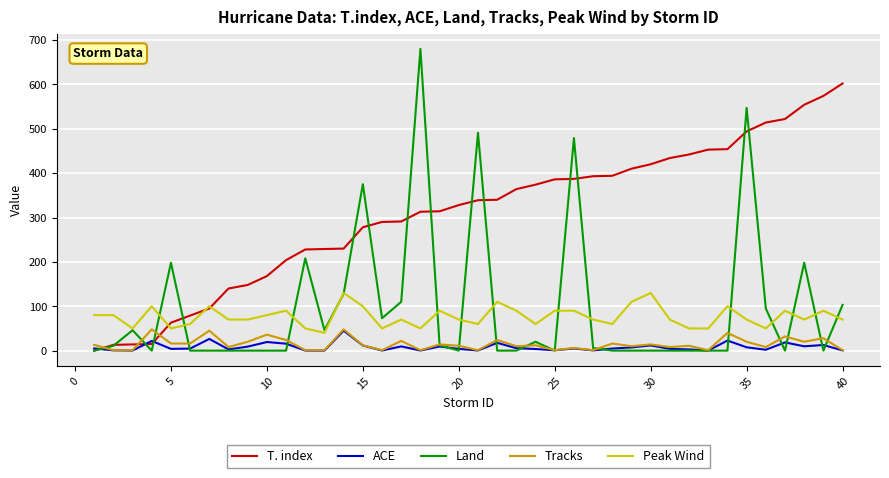

True or false: Tracks and Peak Wind intersect in this chart.

False